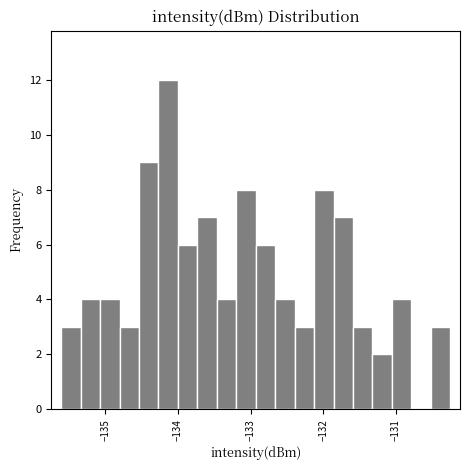

Read against the x-axis, roughly where is the centre of the tallest bar?

-134.1